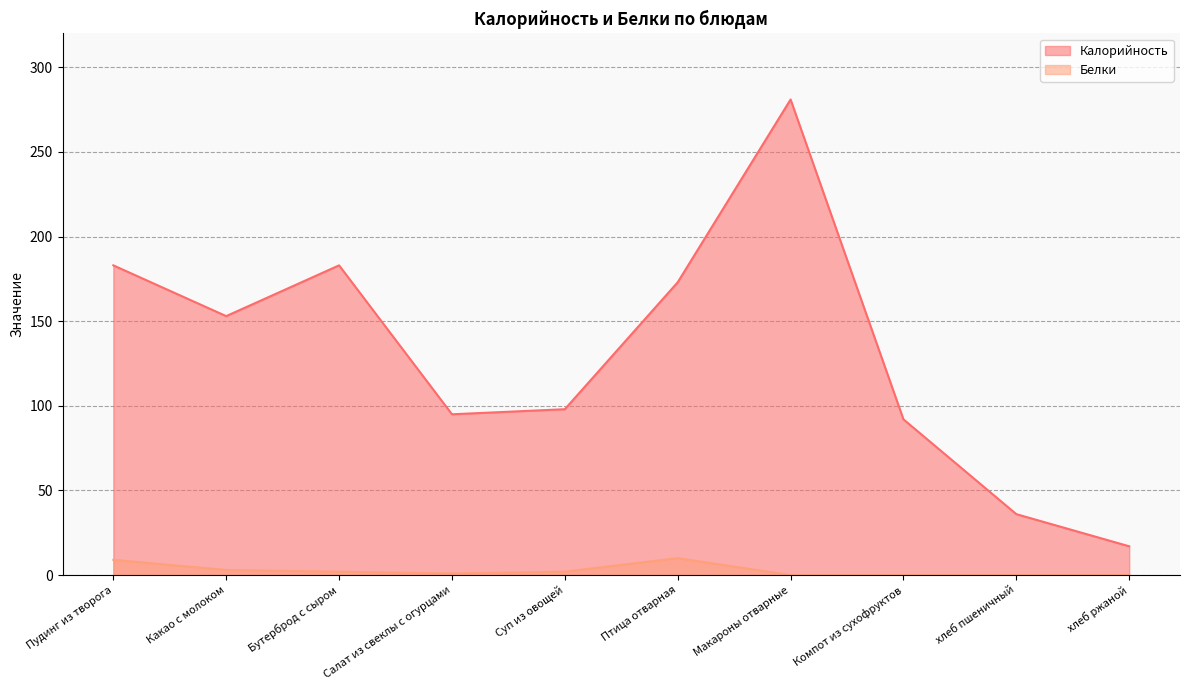

How many lines are shown in the chart?

2